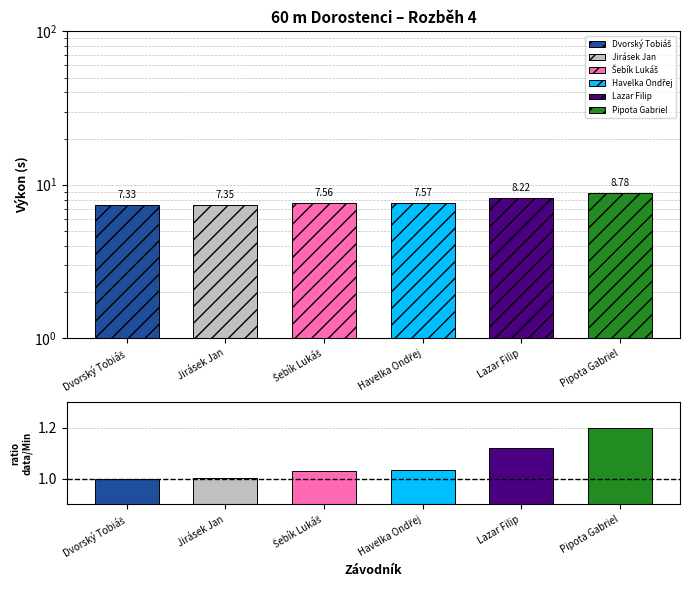

What position from the left is Havelka Ondřej?

4